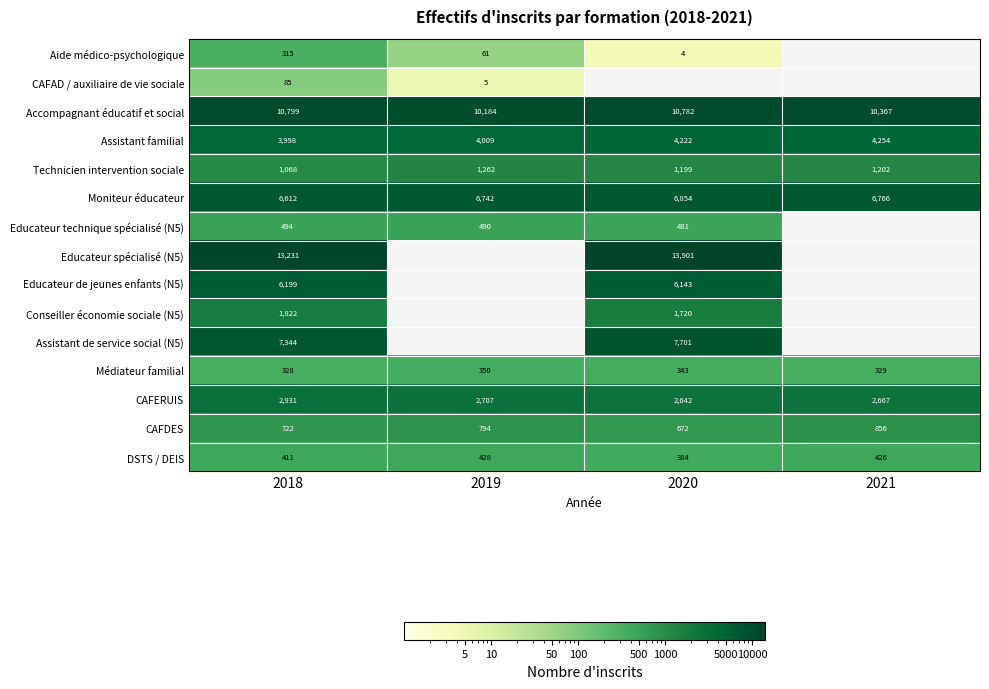

How many series are shown in this chart?

15